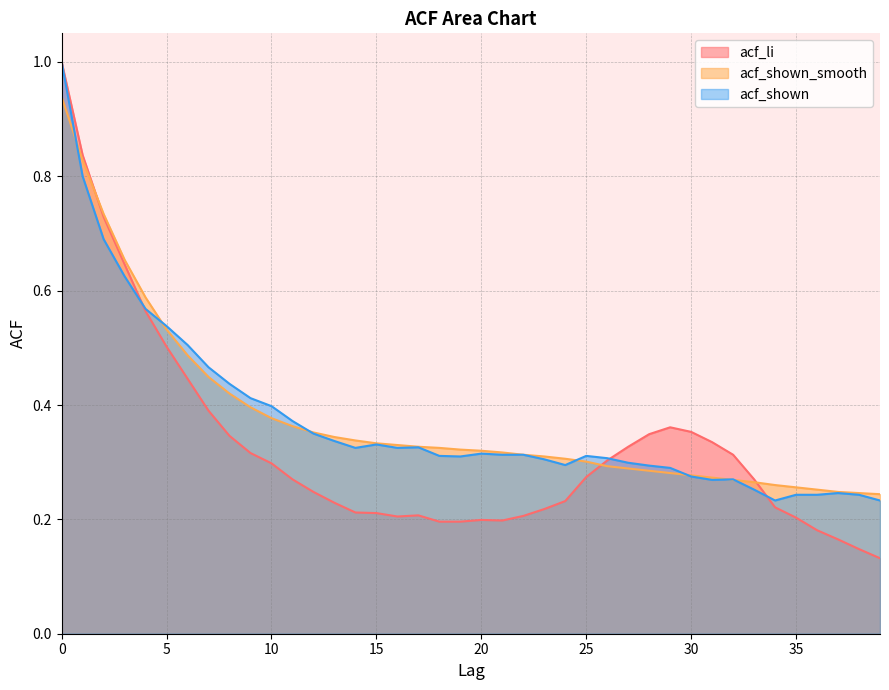

Which series has the largest range (max minus min)?

acf_li